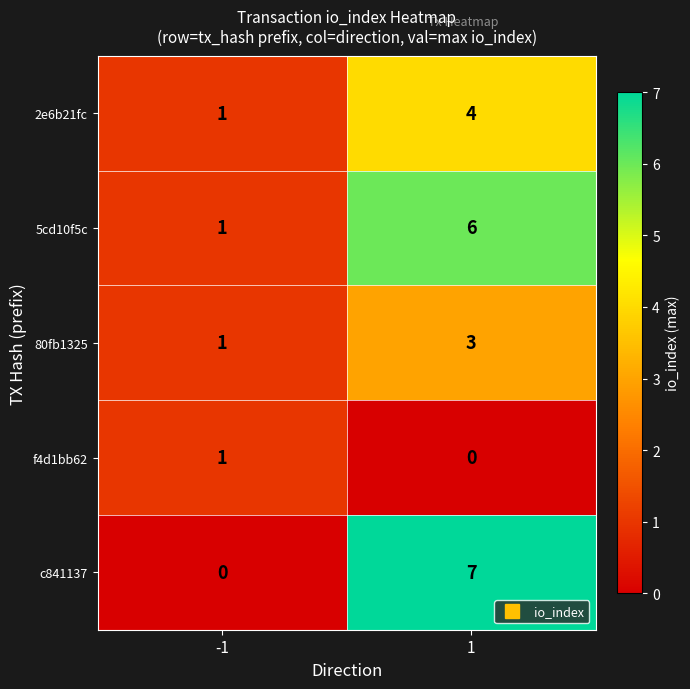

Reading left to right, what are all the values shown in this chart?

2e6b21fc: -1=1	1=4
5cd10f5c: -1=1	1=6
80fb1325: -1=1	1=3
f4d1bb62: -1=1	1=0
c841137: -1=0	1=7